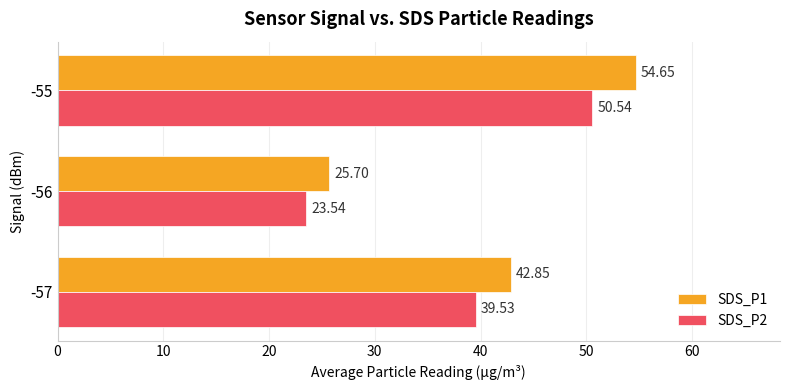

At how many categories does at least one series exceed 48?

1